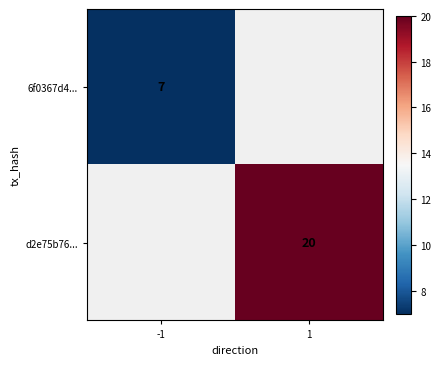

Is the value of 6f0367d4... at -1 greater than the value of d2e75b76... at 1?

No